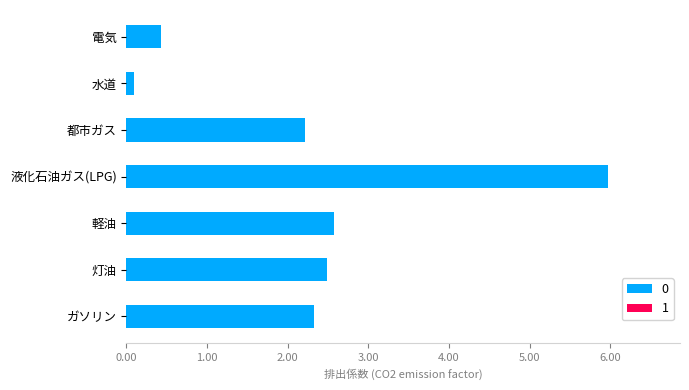

How many data points does each series have?

7